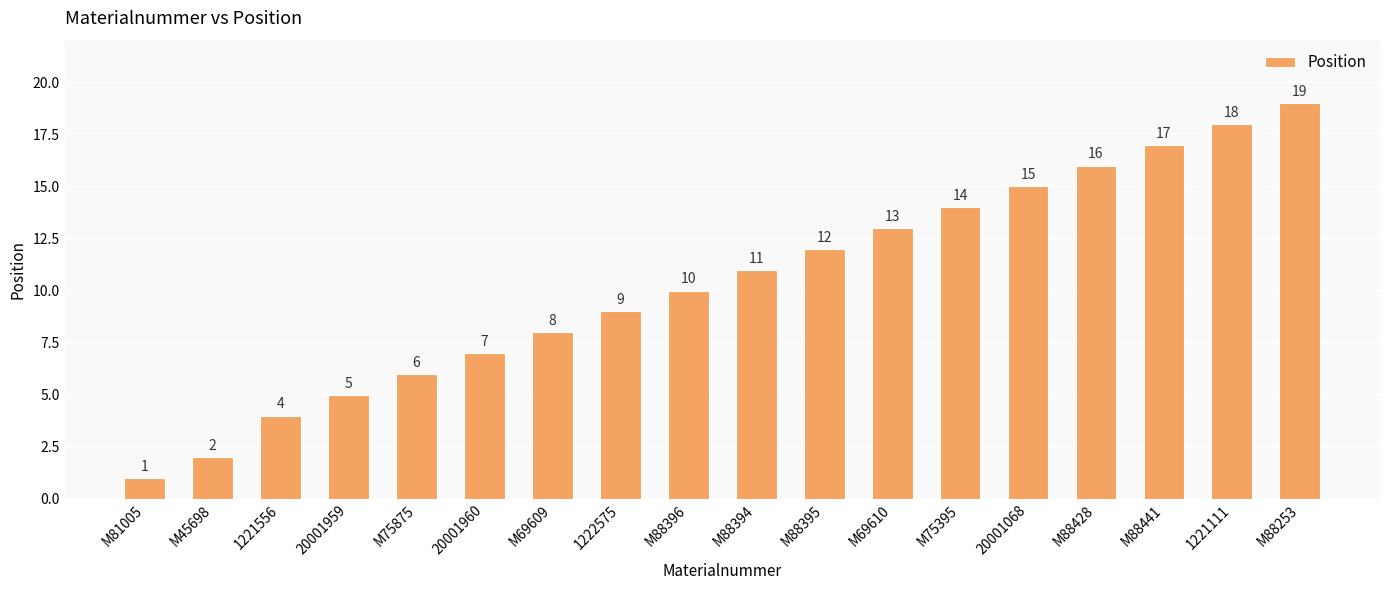

At which category does the chart reach its peak across all series?

M88253